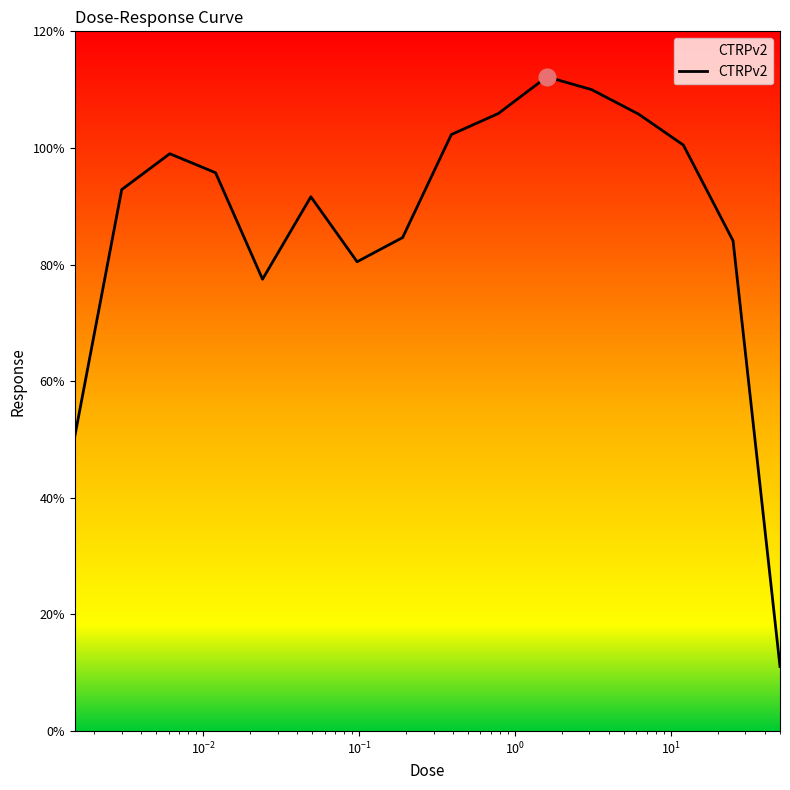

What is the greatest value displayed?

112.2